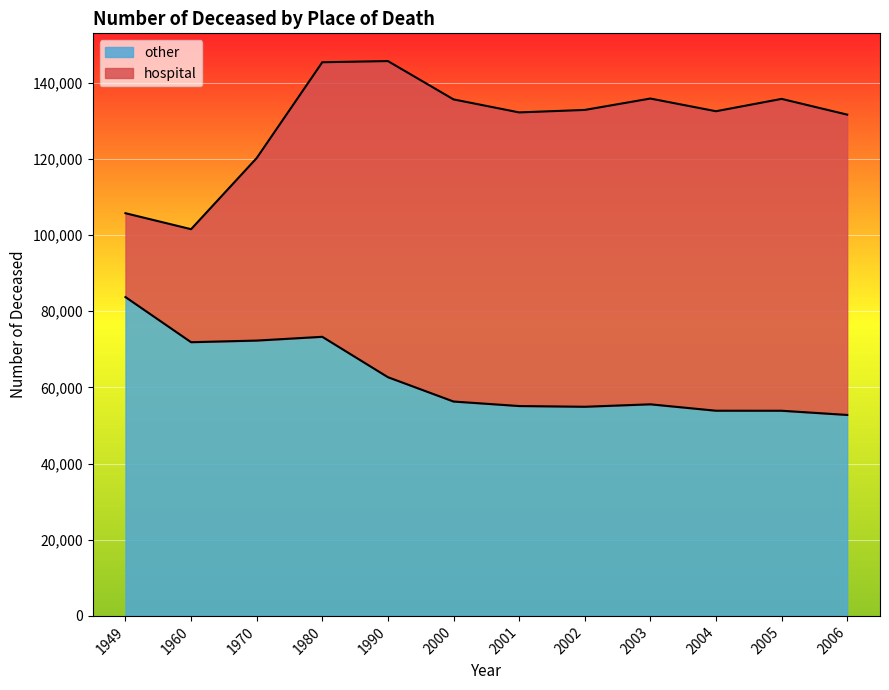

What is the total value across all series at 1990?

145660